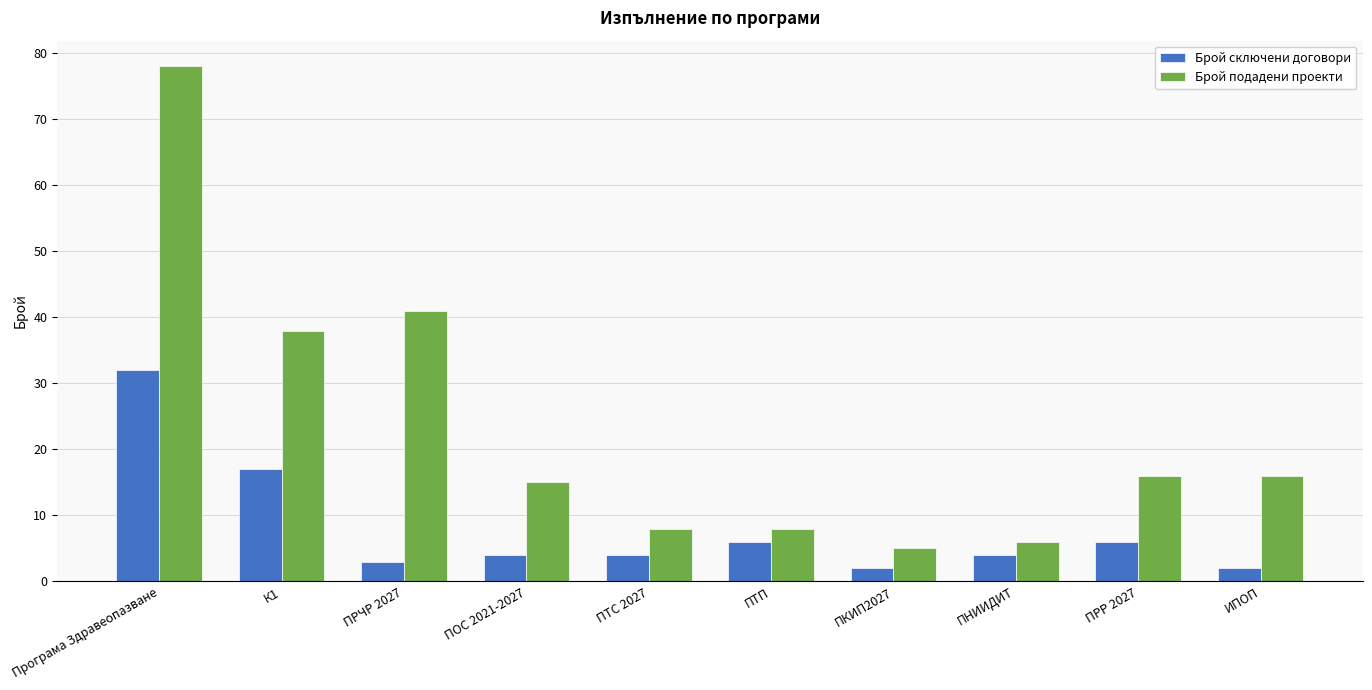

True or false: Брой сключени договори has a value of 2 at ИПОП.

True